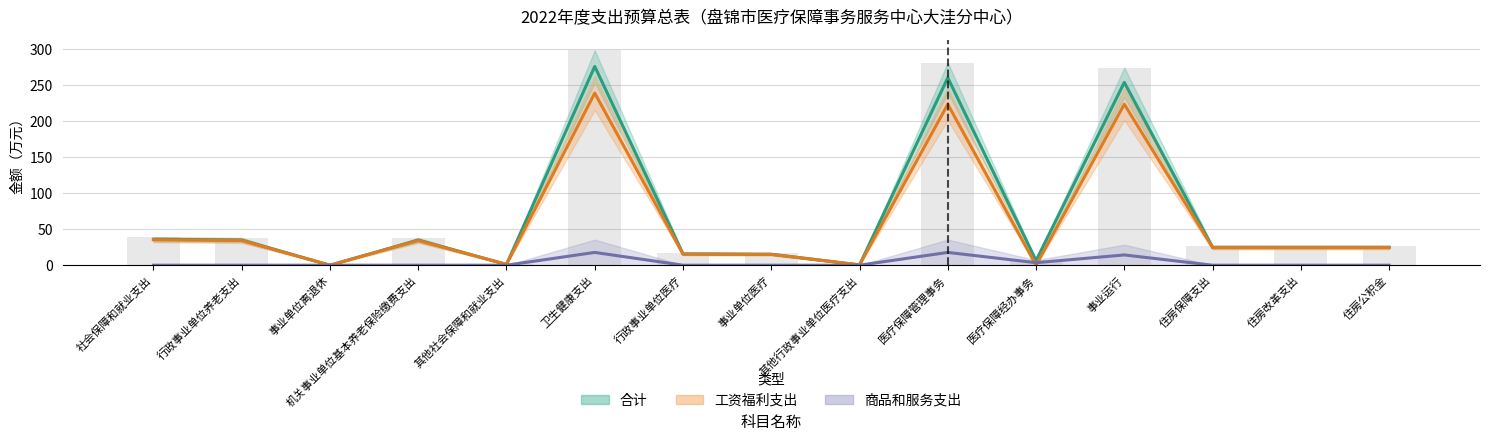

What is the difference between the maximum and second lowest values in the 合计 series?

275.4